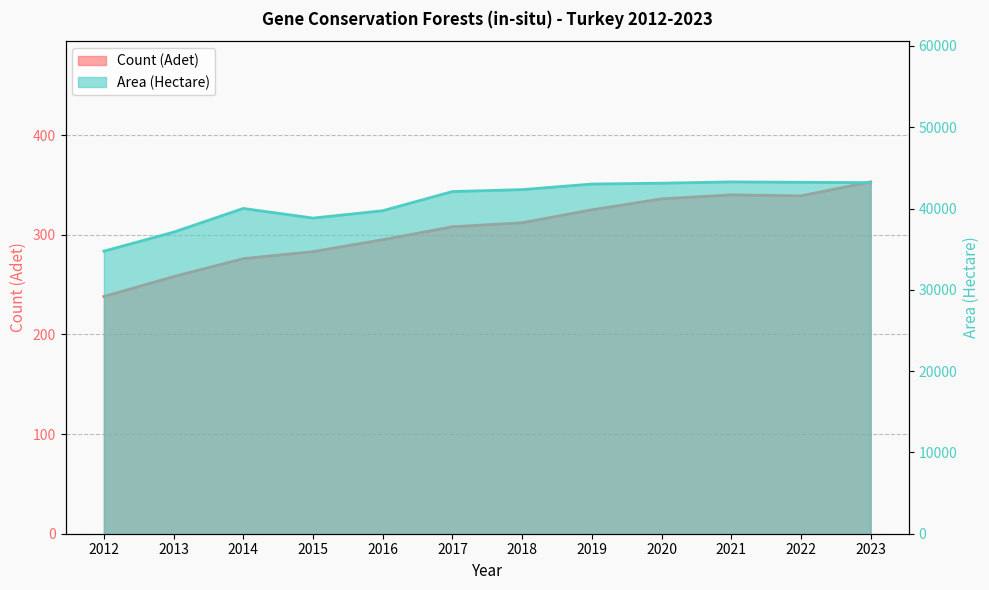

Reading left to right, list all the values displayed in this chart.

Count (Adet): 2012=238.0	2013=258.0	2014=276.0	2015=283.0	2016=295.0	2017=308.0	2018=312.0	2019=325.0	2020=336.0	2021=340.0	2022=339.0	2023=353.0
Area (Hectare): 2012=34759.3	2013=37098.3	2014=40014.1	2015=38827.7	2016=39731.5	2017=42092.6	2018=42329.4	2019=43015.9	2020=43119.7	2021=43279.2	2022=43231.7	2023=43187.1